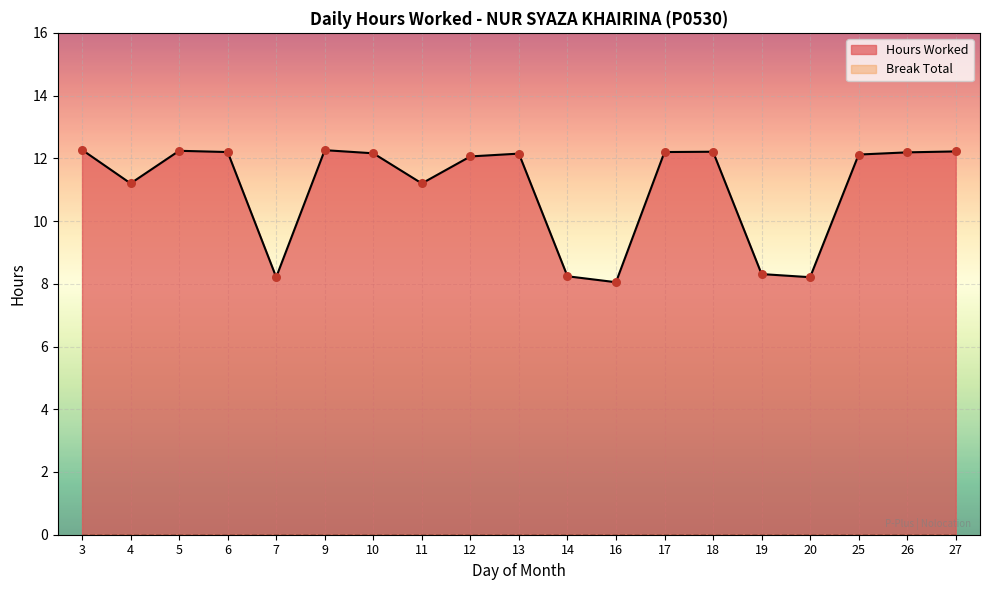

Approximately how many times larger is the value at 25 compared to 26?

1.0